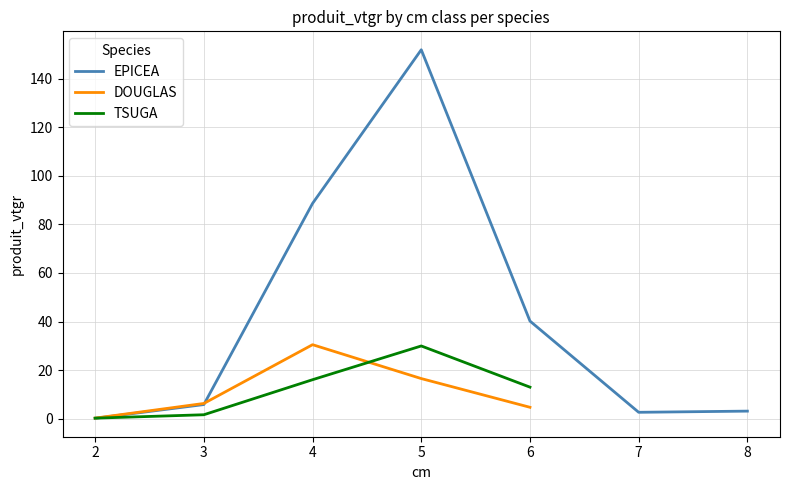

Which series ends up on top after the final intersection of TSUGA and DOUGLAS?

TSUGA